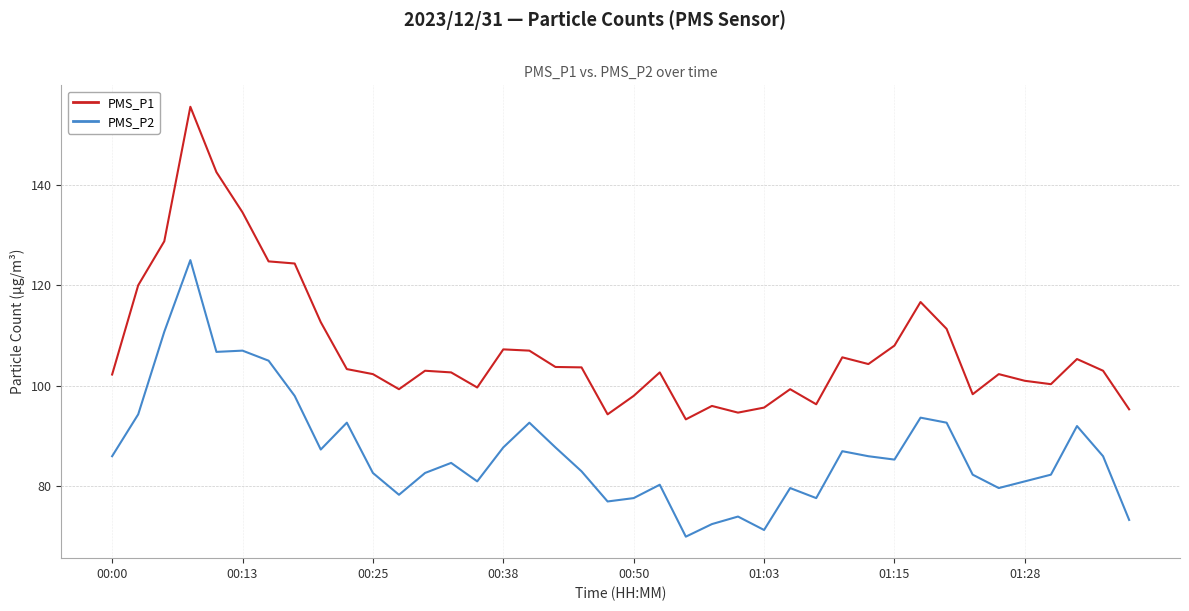

How many distinct data groups are displayed?

2